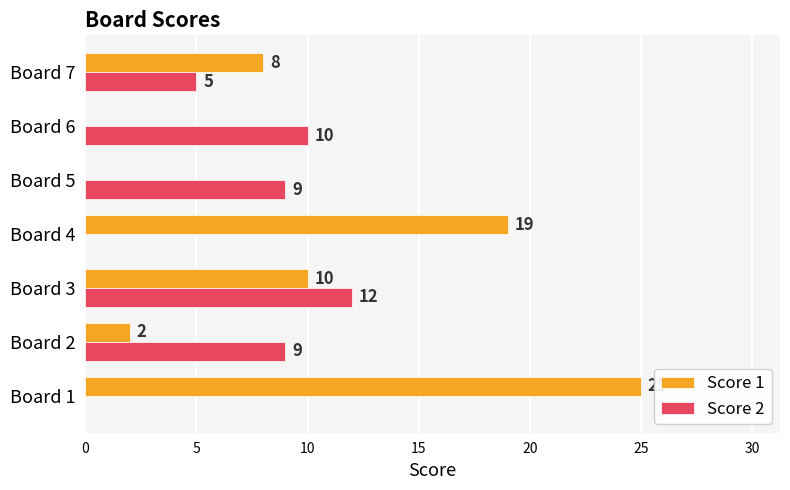

Where is Score 1 nearest to the value 12?

Board 3